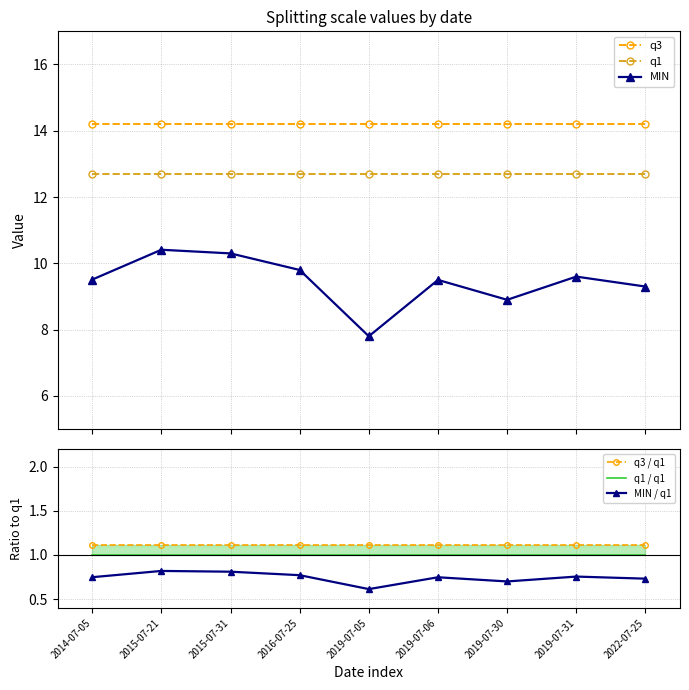

What is the greatest value displayed?

14.2